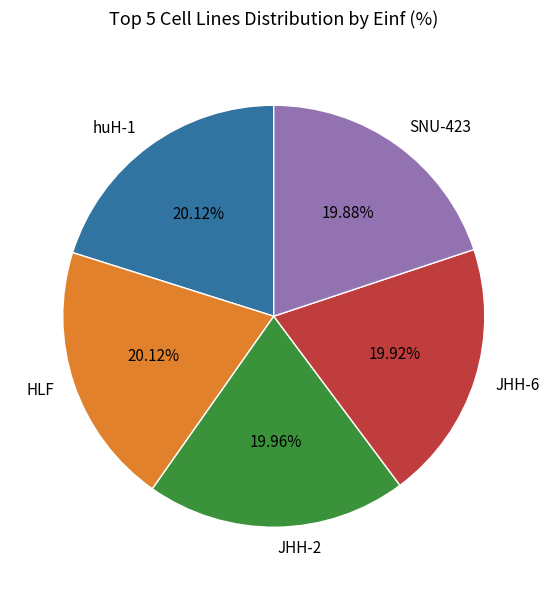

Is there a majority slice in this chart?

No